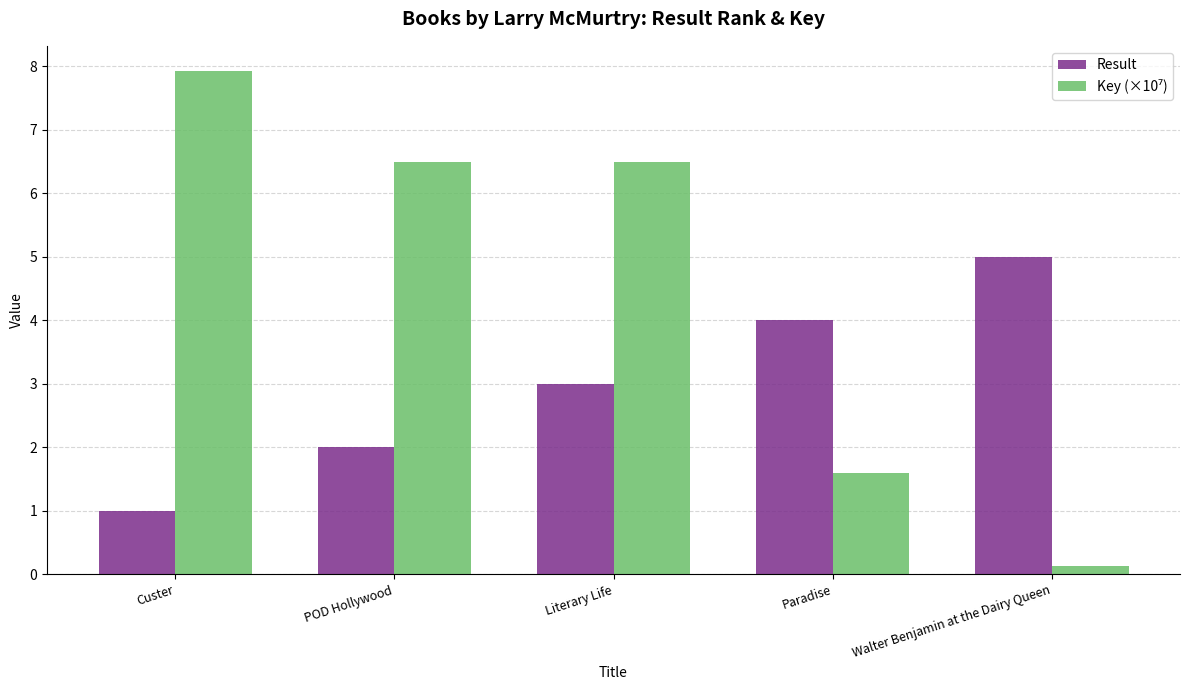

What is the sum of all Result values?

15.0